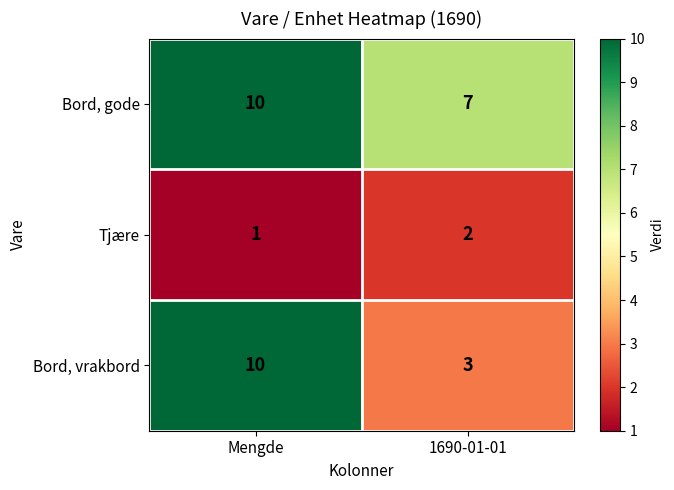

How many data points does each series have?

2